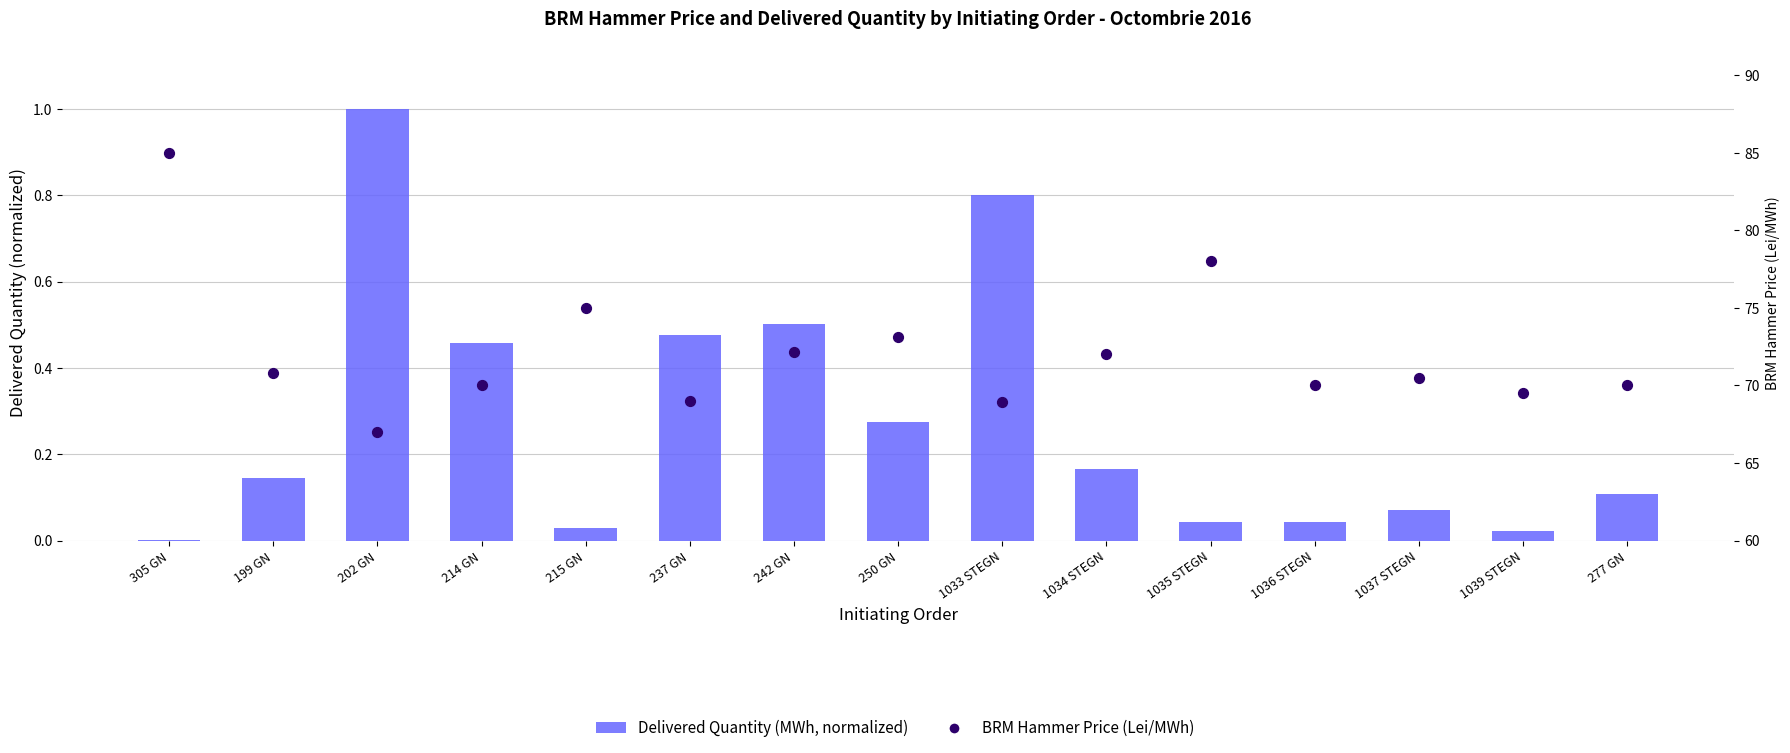

At how many categories does at least one series exceed 47?

15